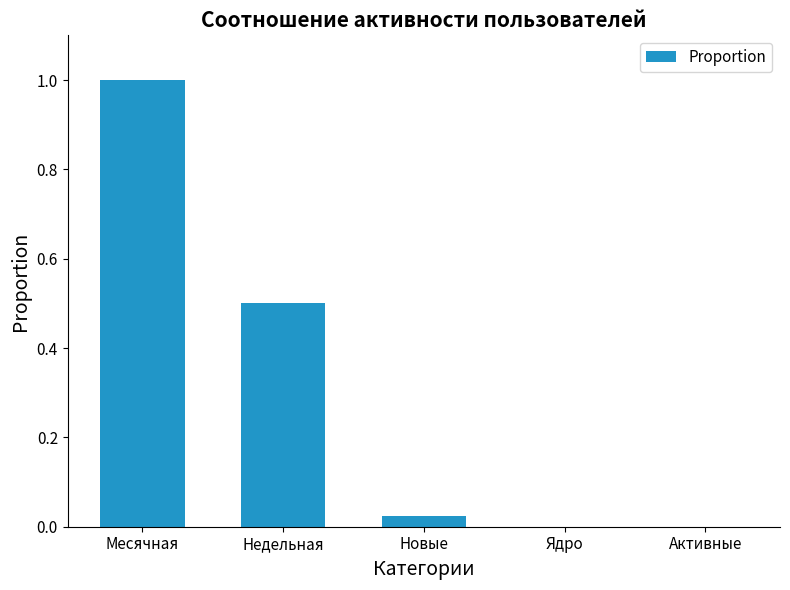

The chart shows a value of 0.7 at Ядро. True or false?

False